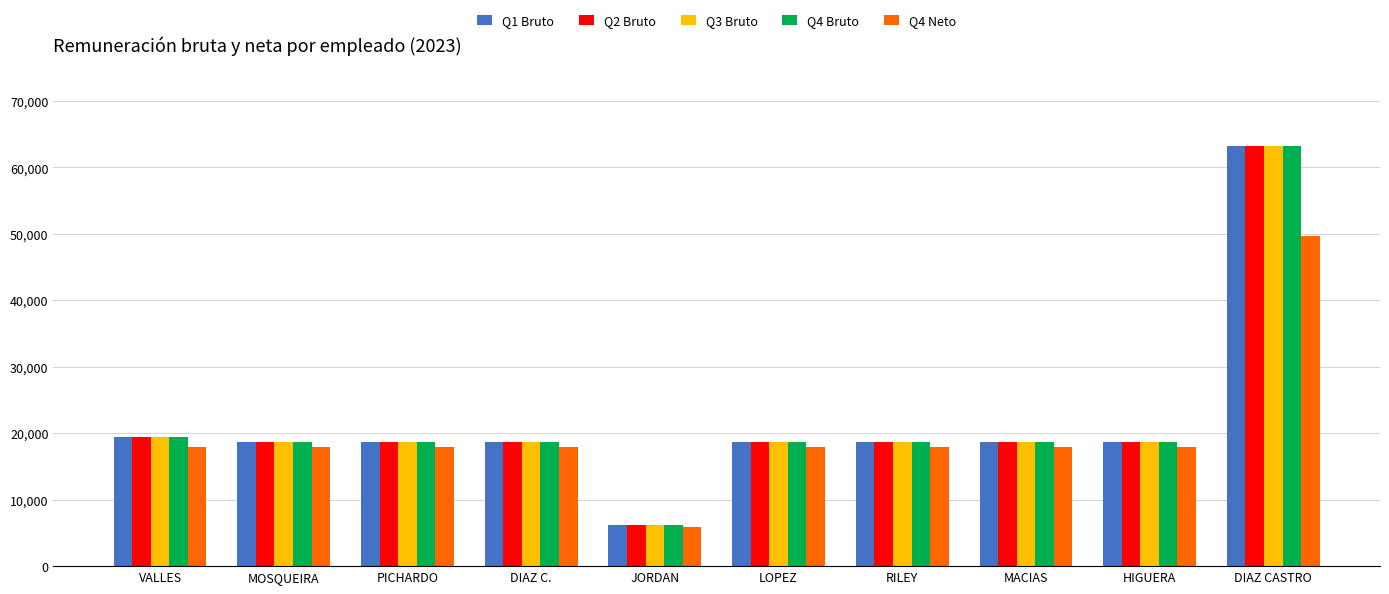

How many values in the Q4 Neto series are below 18000?

1